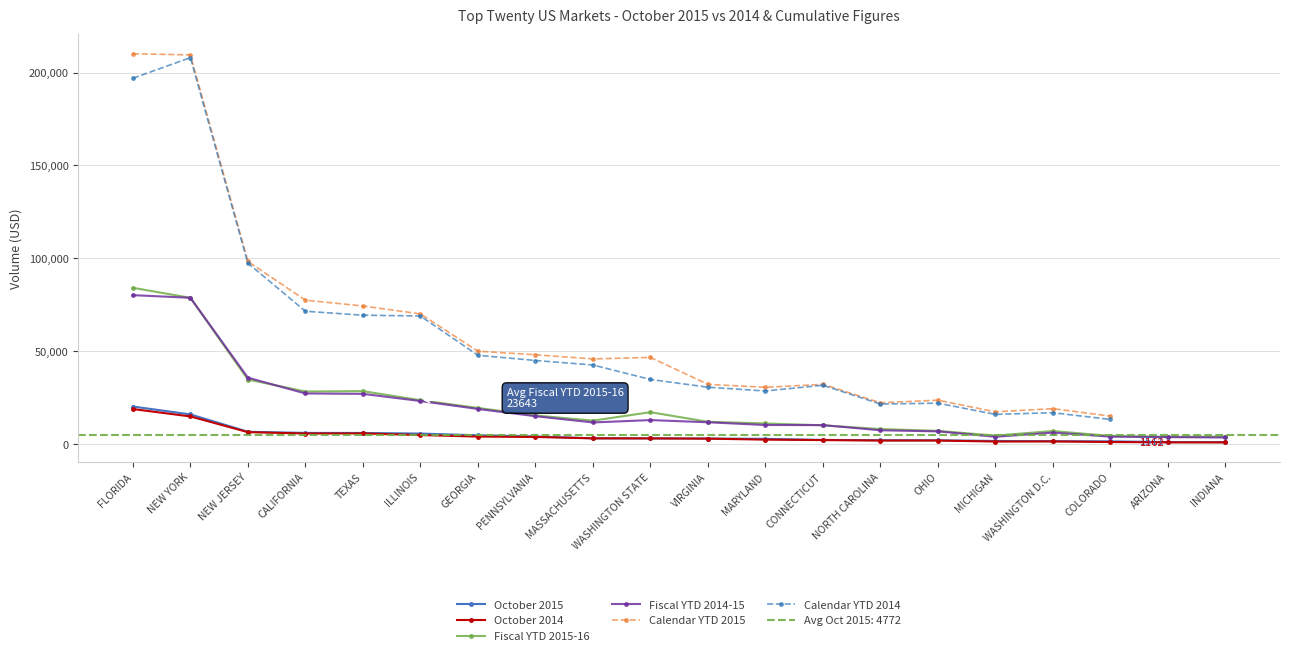

Rank the series at NEW YORK from highest to lowest value.

Calendar YTD 2015, Calendar YTD 2014, Fiscal YTD 2014-15, Fiscal YTD 2015-16, October 2015, October 2014